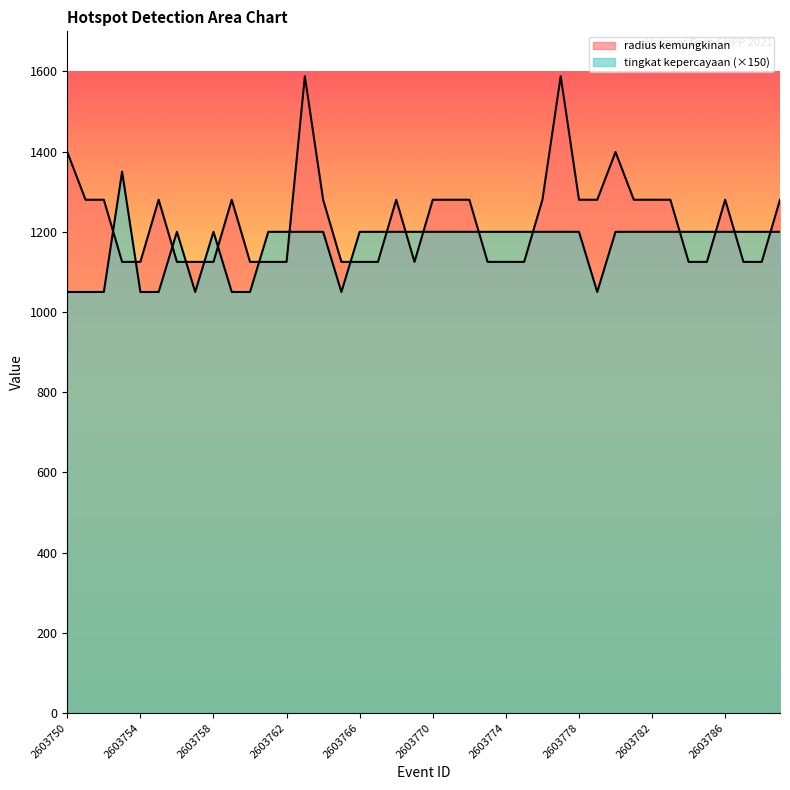

In radius kemungkinan, how many points are higher than both neighbors (excluding endpoints)?

7